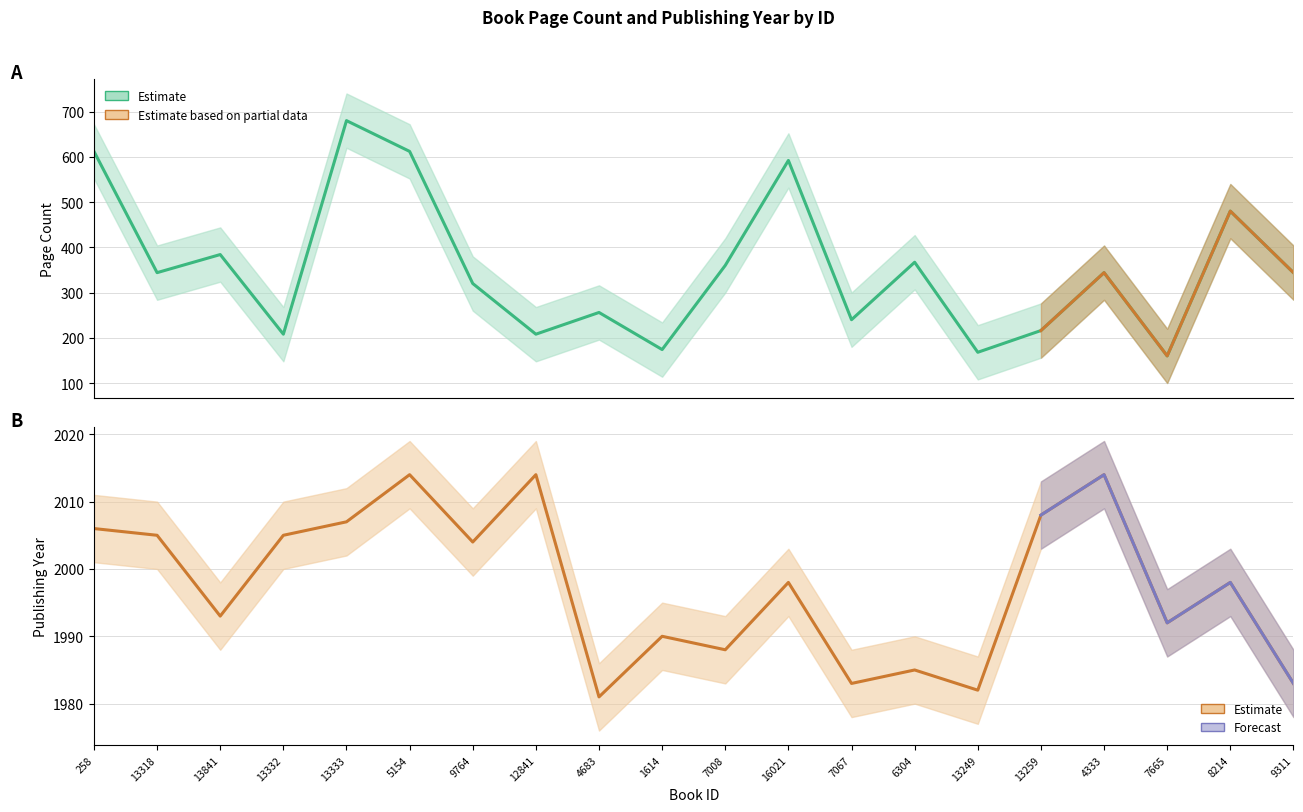

True or false: publishingYear and pageCount intersect in this chart.

False